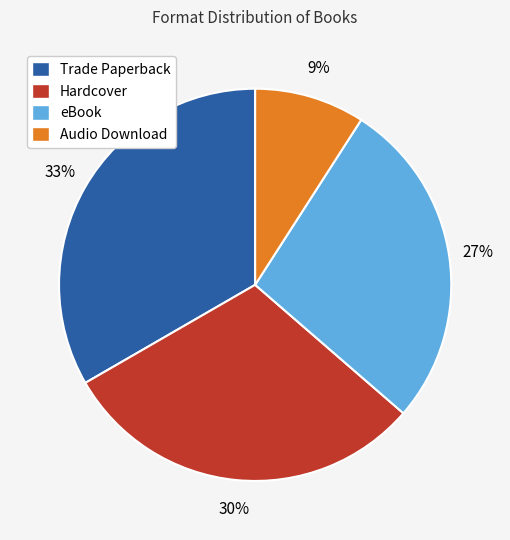

Which slice is the largest?

Trade Paperback